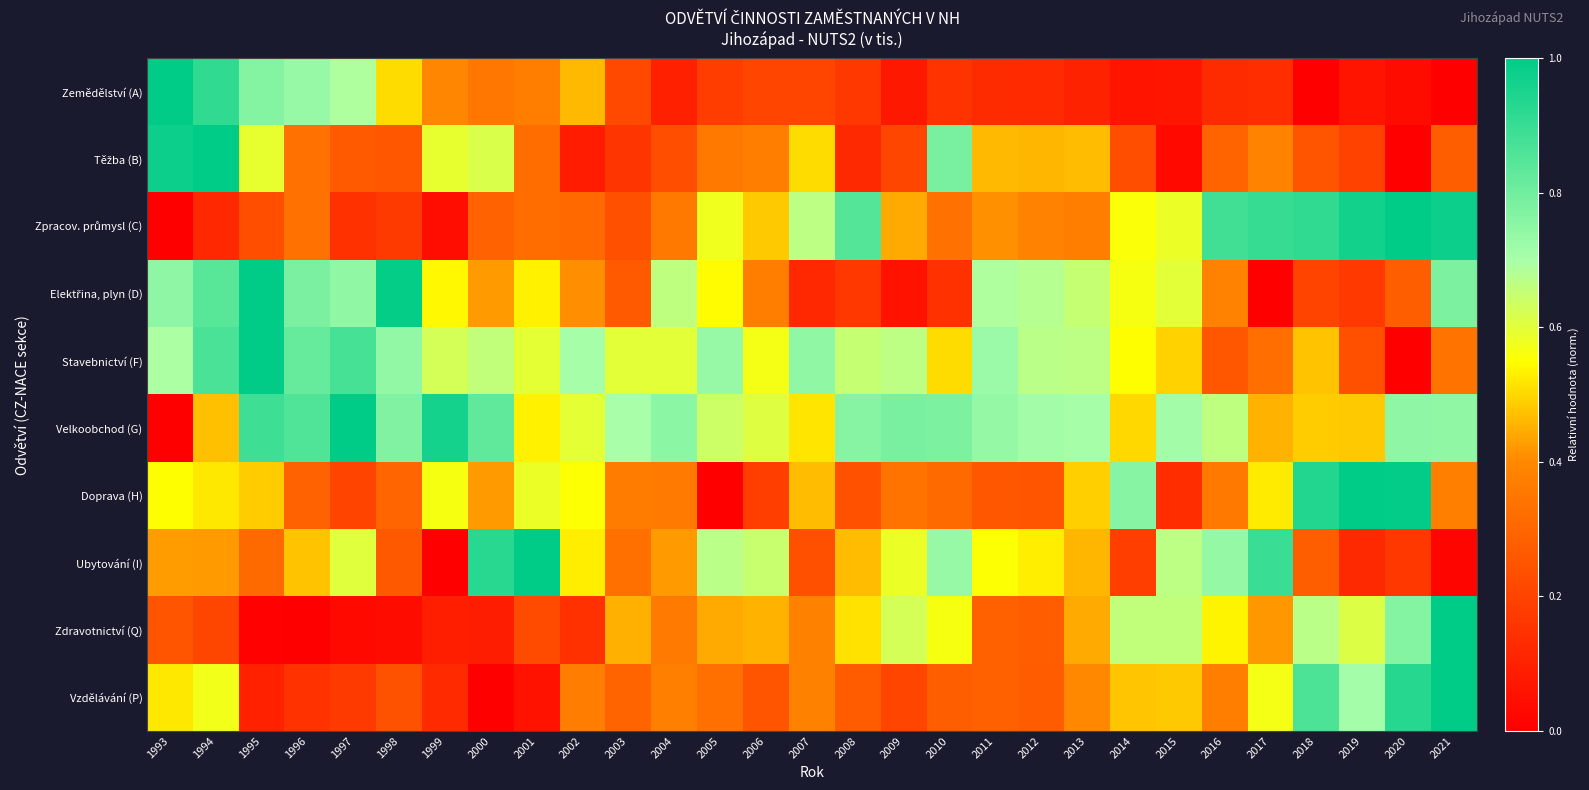

What is the spread (max minus min) of values at 2011?

0.6